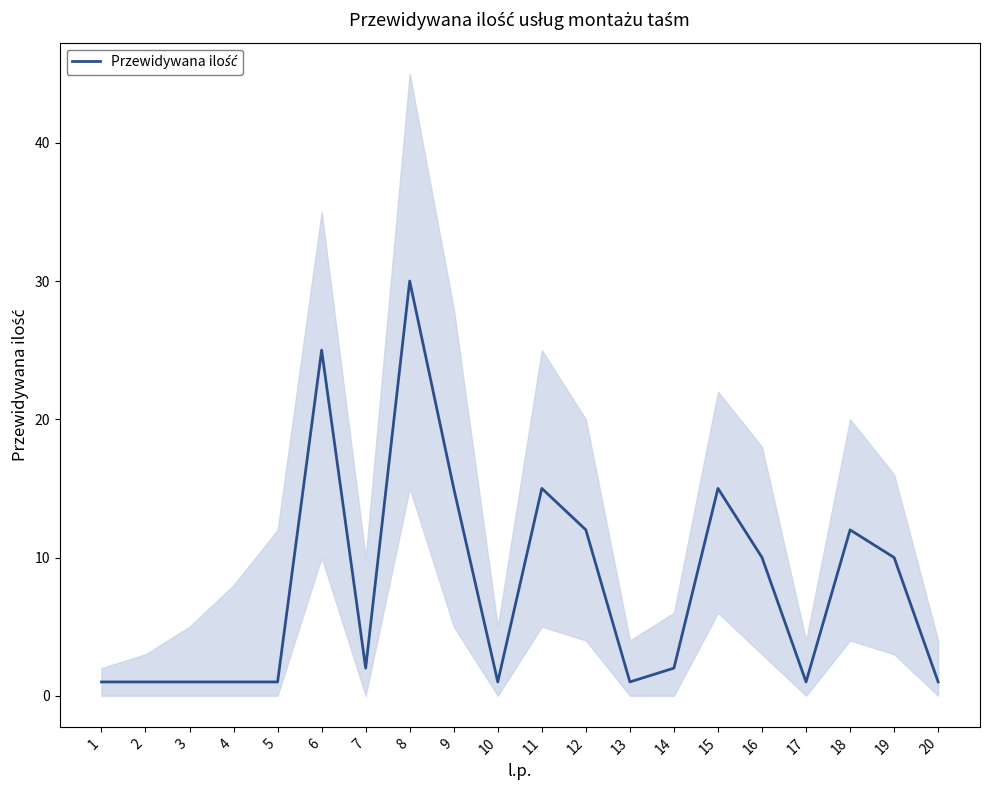

Is it true that the value at 14 is 2?

True